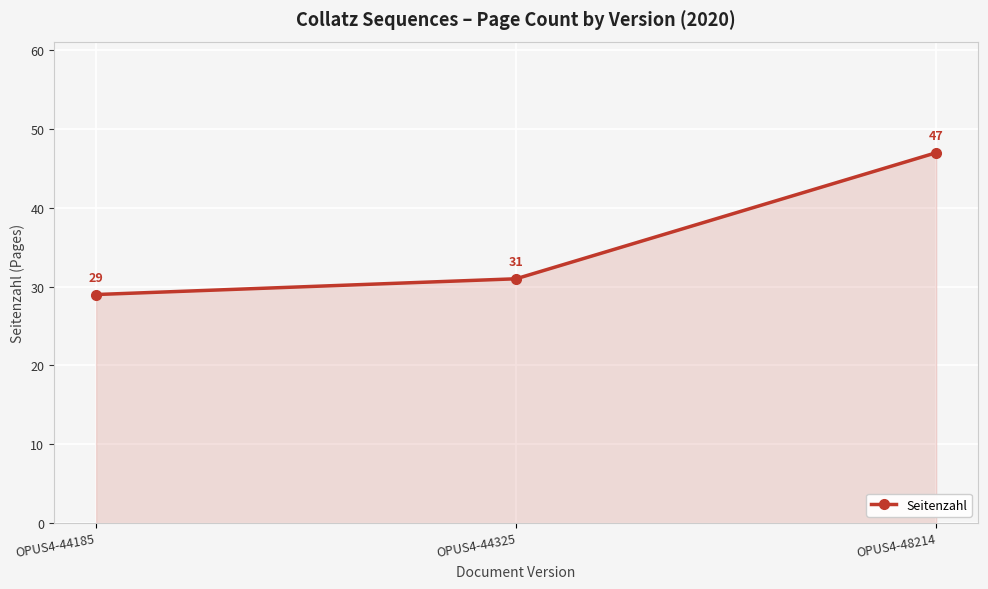

Does the chart display data point markers on the line(s)?

Yes